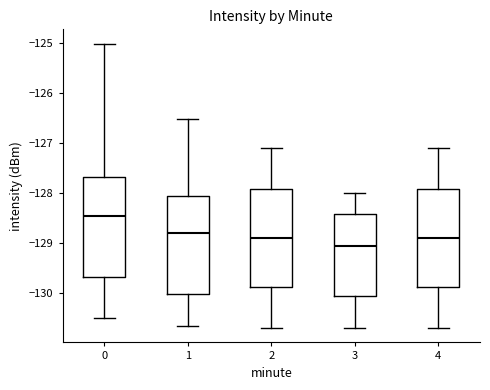

Where does the upper whisker of the box at x = 0 end on the y-axis? The values are not printed on the chart, so give them approximately, as read against the axis.

-125.0